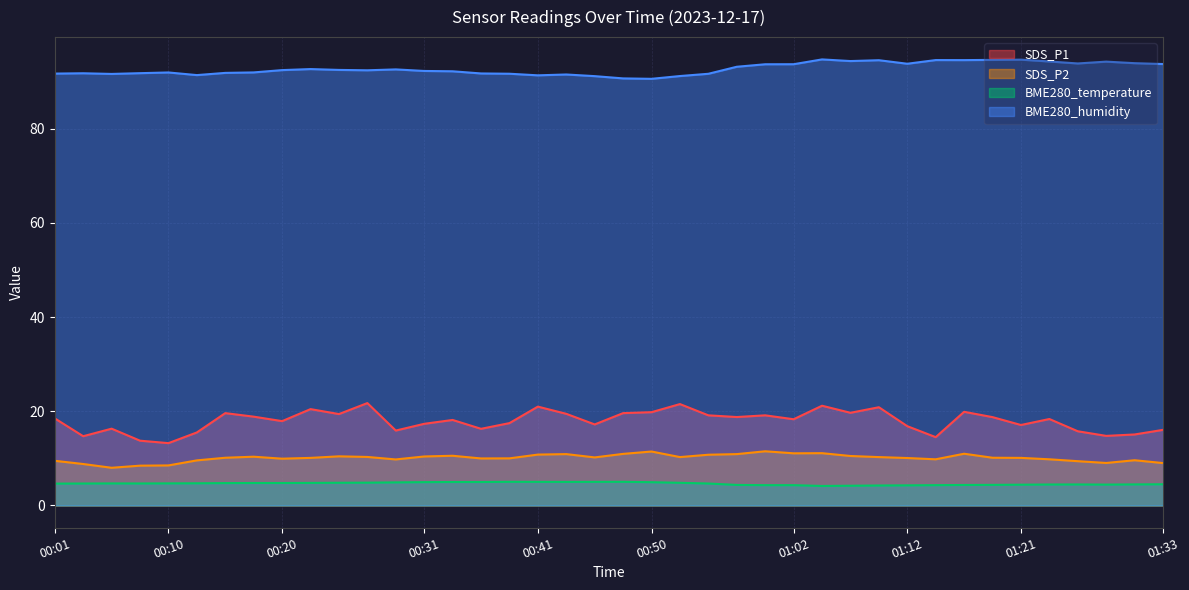

What is the difference between the maximum and minimum values in the SDS_P1 series?

8.5